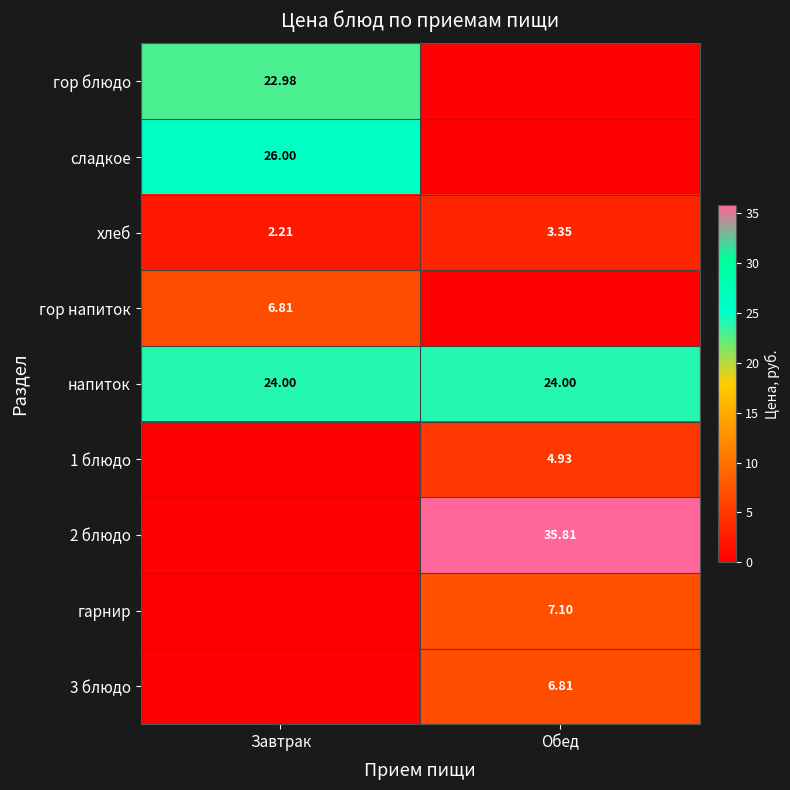

Which category has the highest value in the хлеб series?

Обед